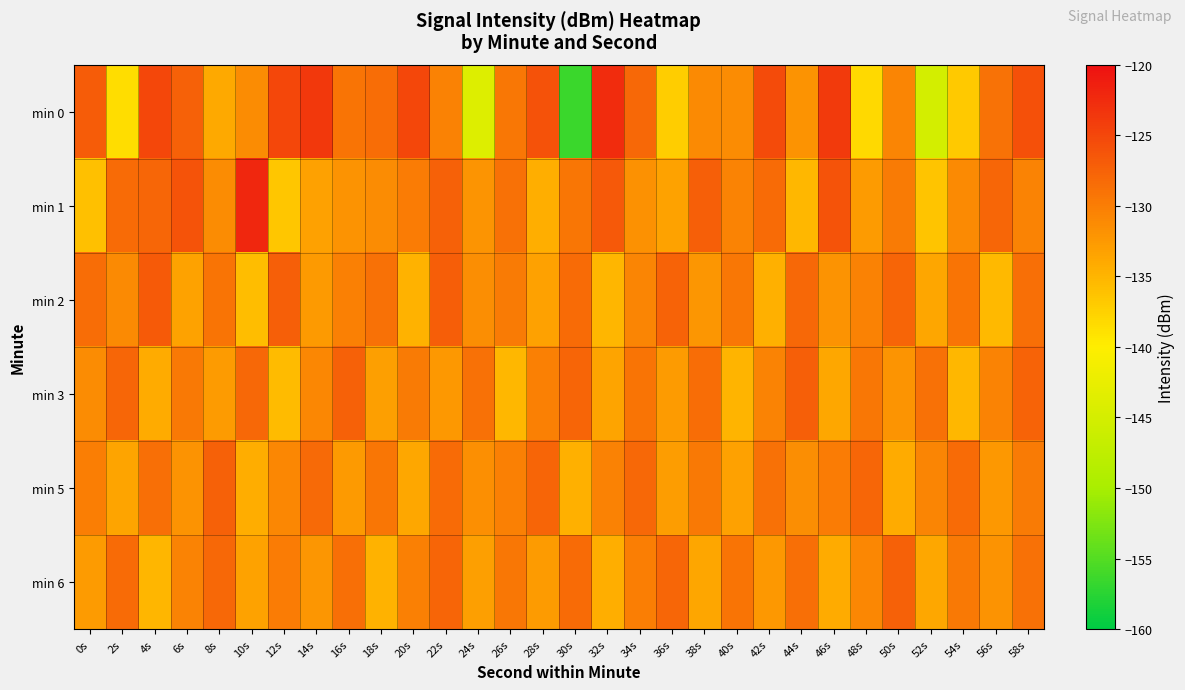

At which category is the sum across all series the highest?

58s